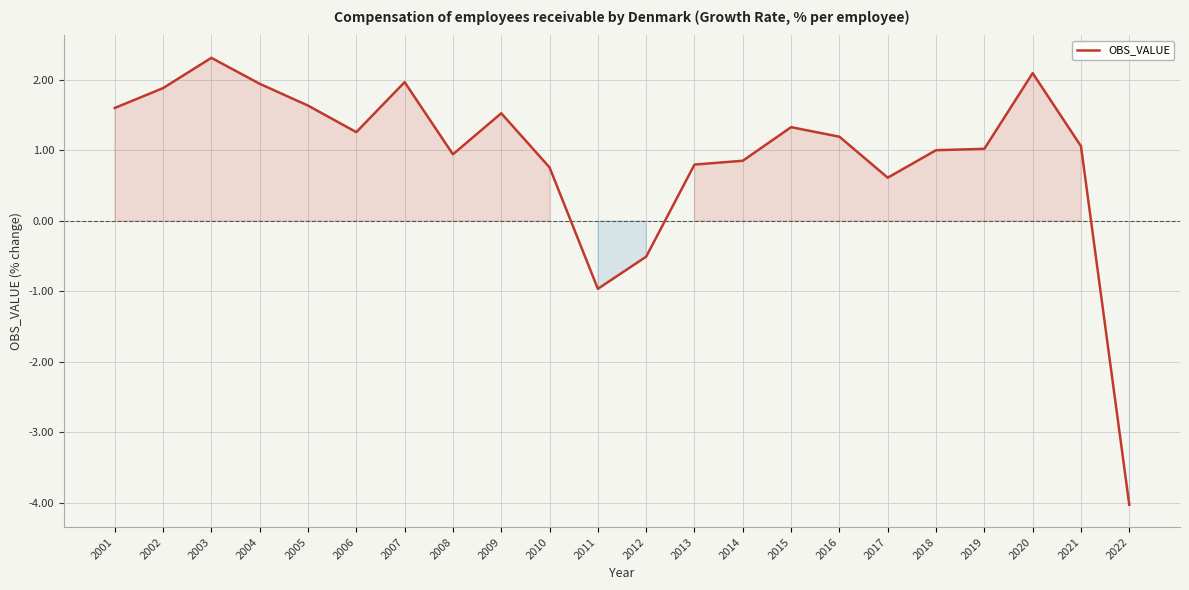

At which category does the chart reach its peak across all series?

2003